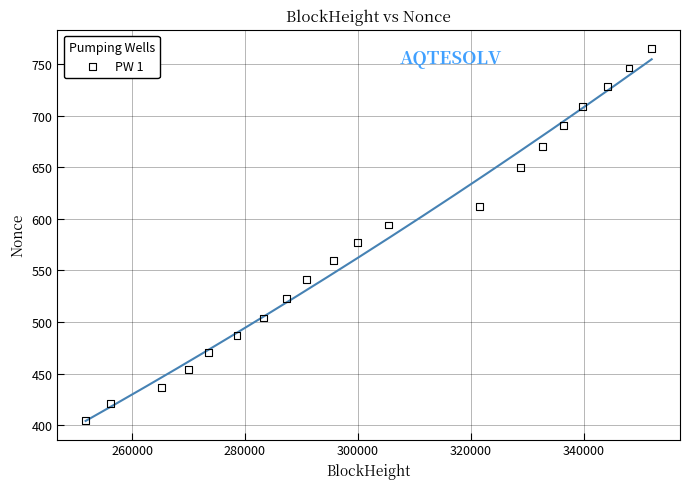

What is the range of X values (max minus min)?

100240